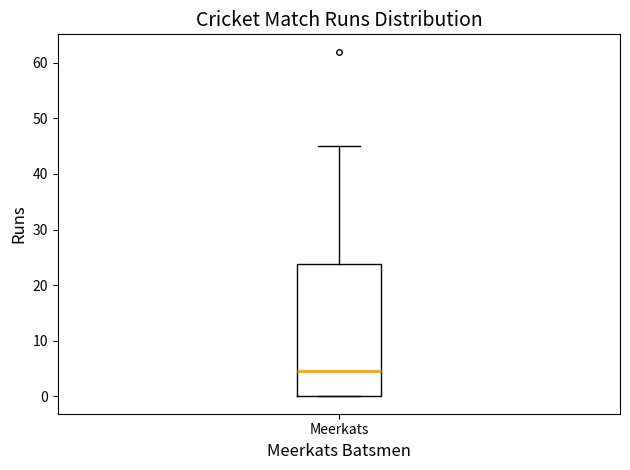

Transcribe this box plot: give where the median line is, the range the box spans, and where the two whiskers end, as read against the y-axis. The values are not printed on the chart, so give them approximately, as read against the axis.

median 5, box 0 to 24, whiskers 0 to 45